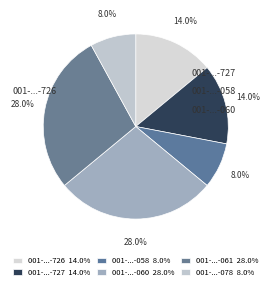

What is the largest slice in the pie chart?

001-008-0000060